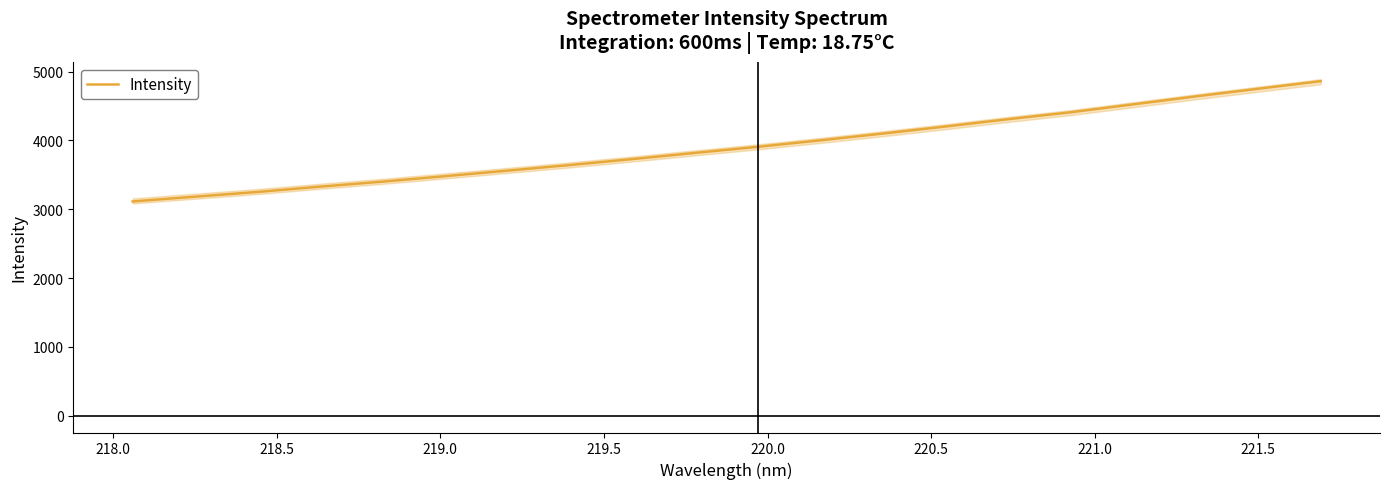

How many values are below 3907?

10